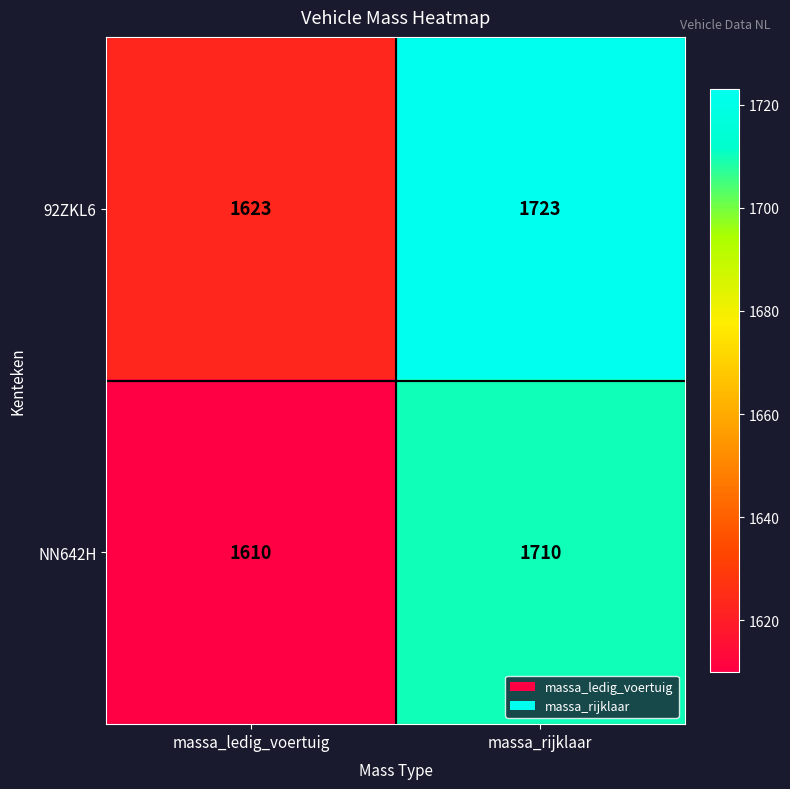

What is the total value across all series at massa_ledig_voertuig?

3233